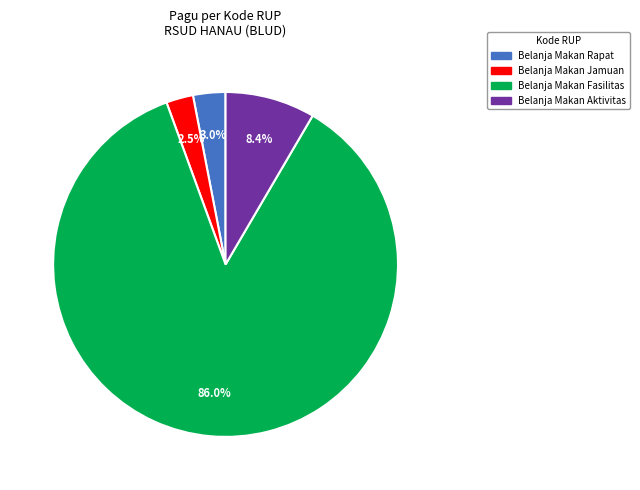

Is there a majority slice in this chart?

Yes